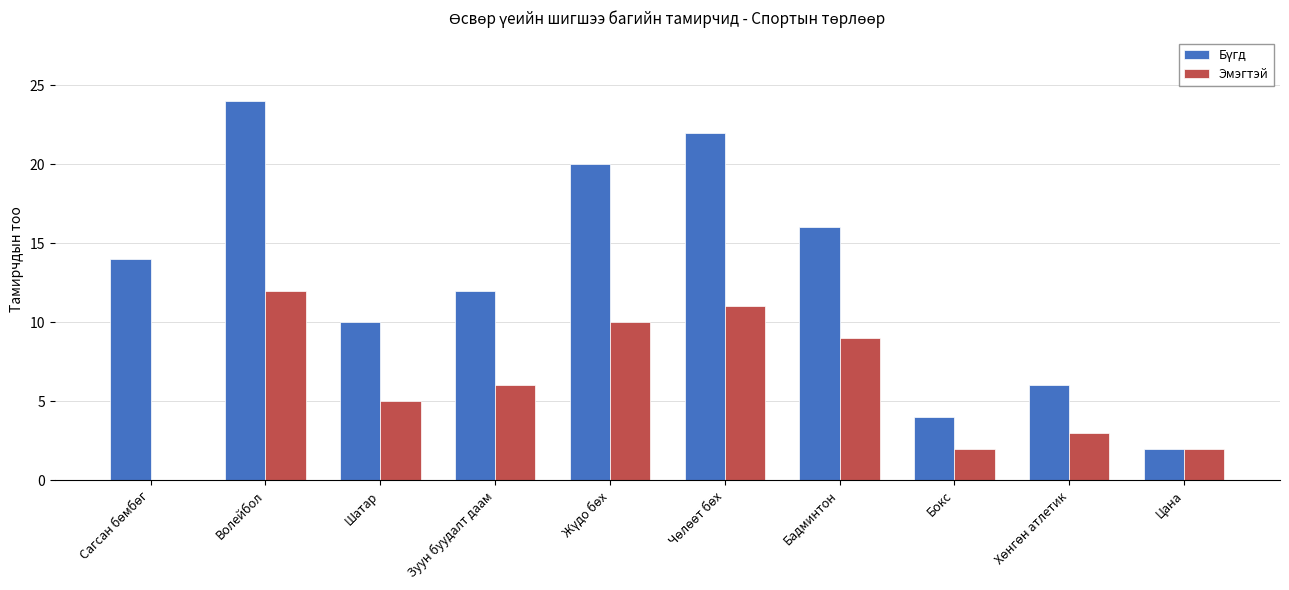

Is it true that Эмэгтэй equals 21 at Волейбол?

False